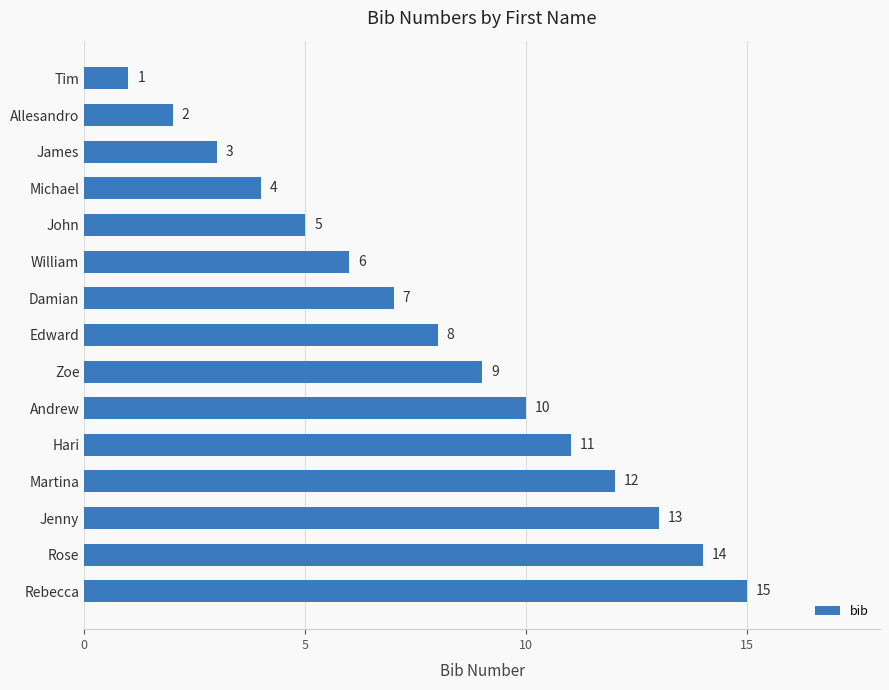

Where is the data nearest to the value 8?

Edward